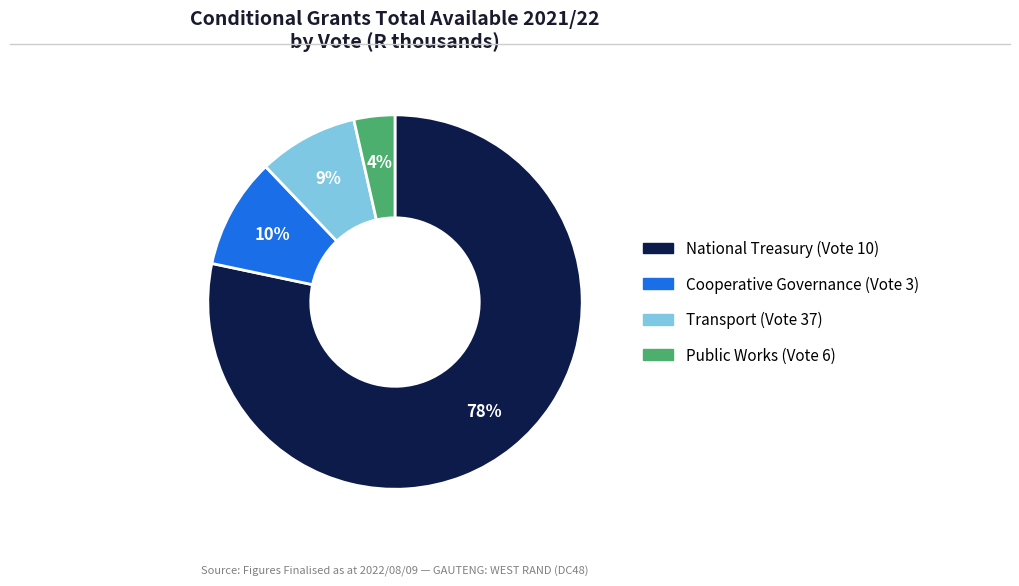

Is there any slice that represents more than half of the pie?

Yes